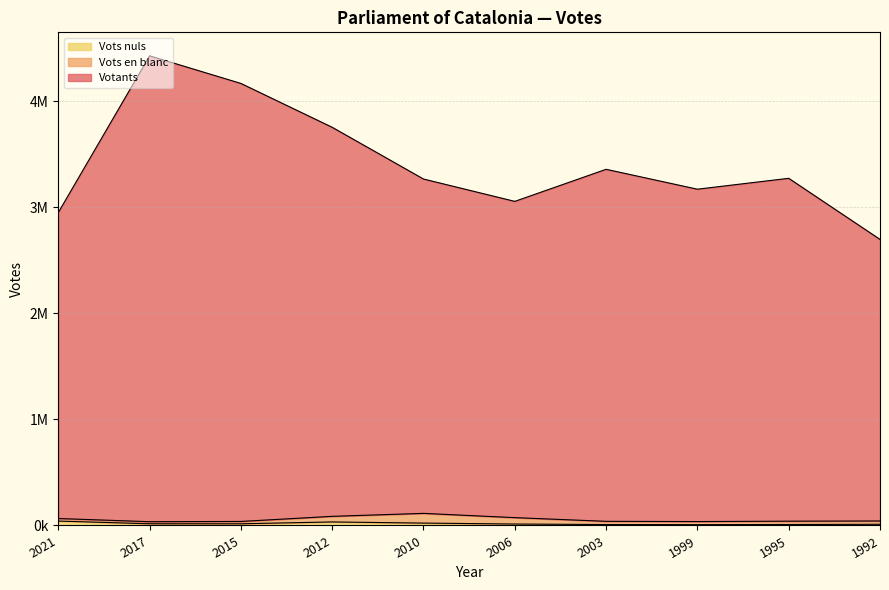

Does the chart have visible grid lines?

Yes